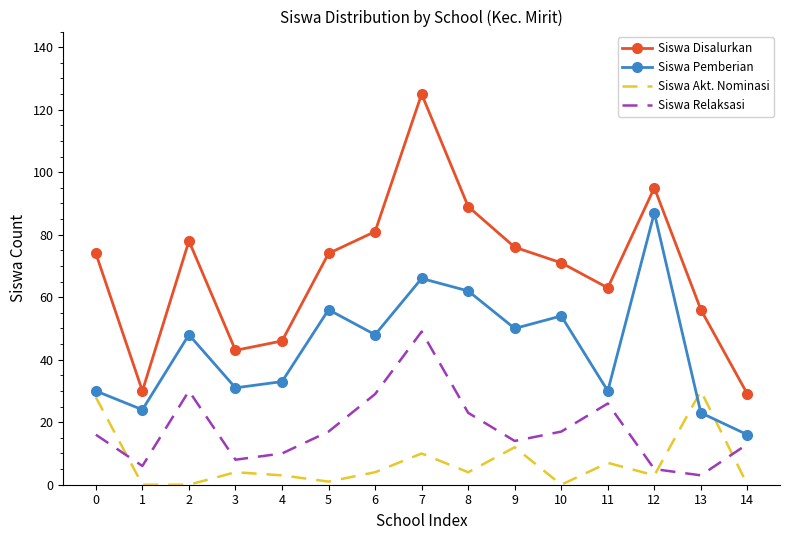

True or false: Siswa Relaksasi and Siswa Akt. Nominasi intersect in this chart.

True